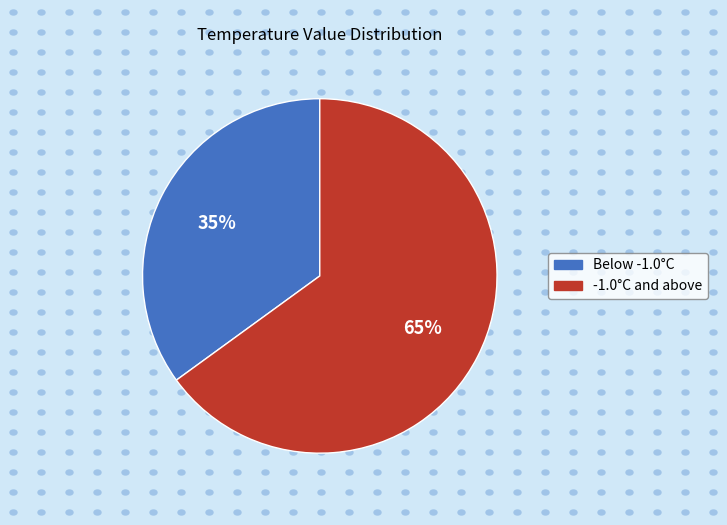

Is there a majority slice in this chart?

Yes